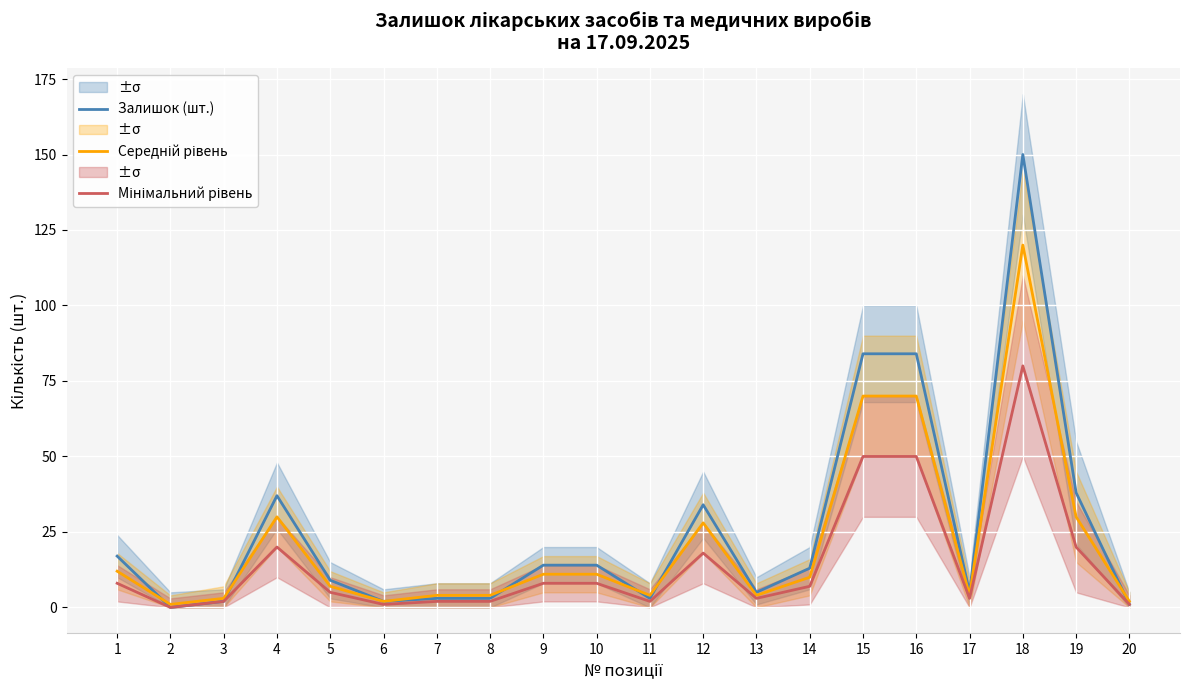

True or false: Мінімальний рівень and Залишок (шт.) intersect in this chart.

False